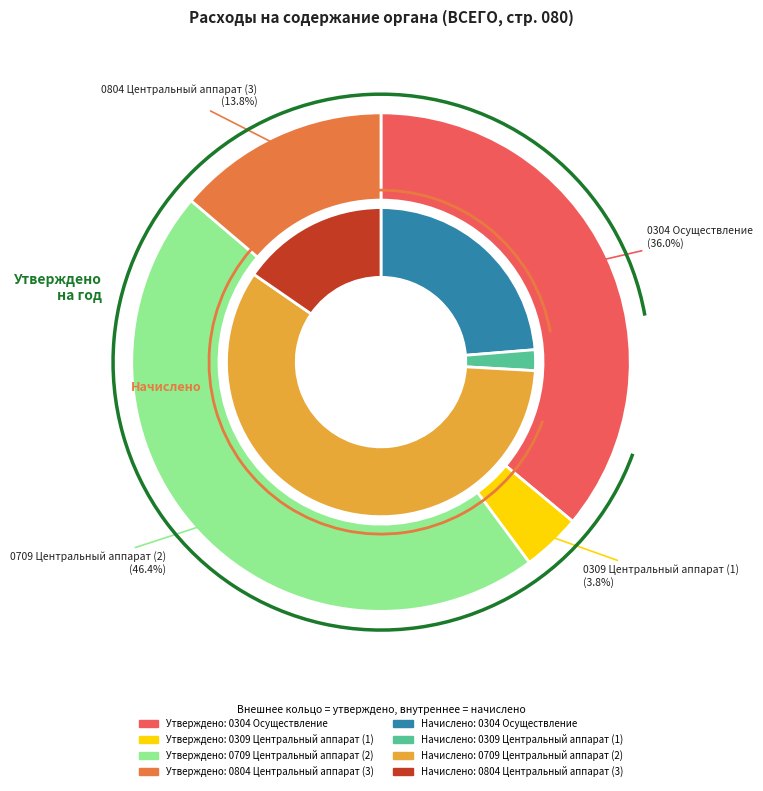

How many segments does this pie chart have?

4